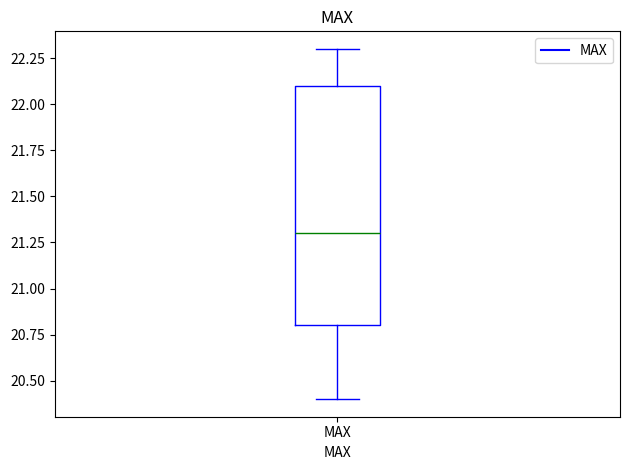

Read this box plot against the y-axis: the position of the median line, the range covered by the box, and the ends of both whiskers. The values are not printed on the chart, so give them approximately, as read against the axis.

median 21.3, box 20.8 to 22.1, whiskers 20.4 to 22.3